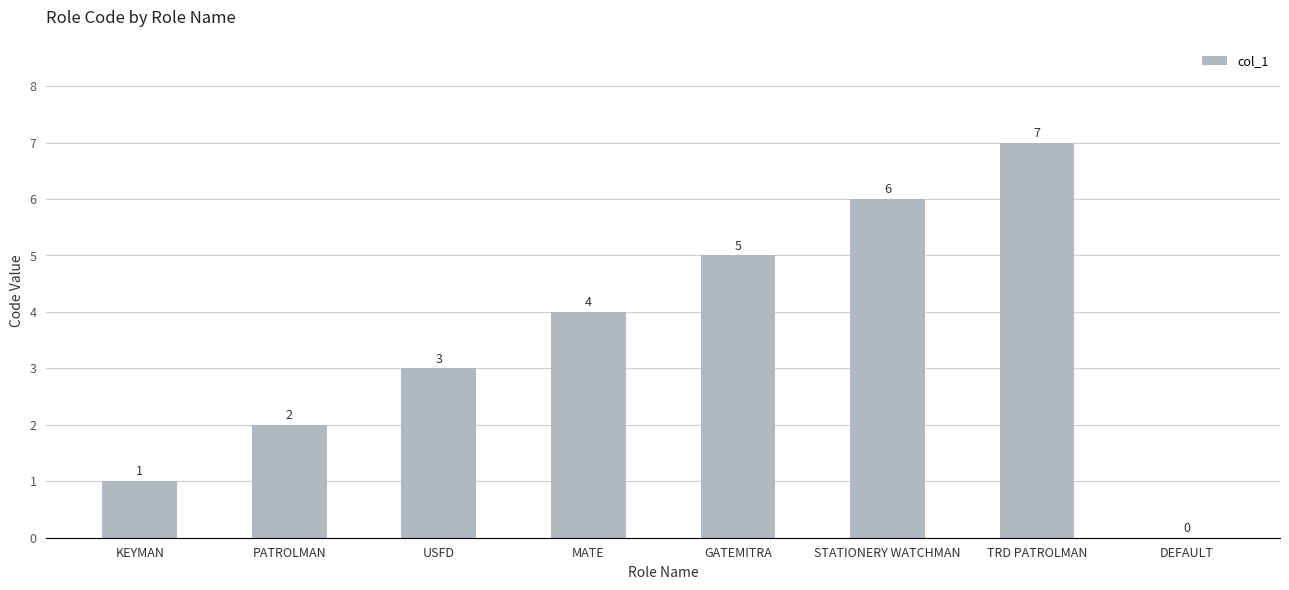

The chart shows a value of 1 at KEYMAN. True or false?

True